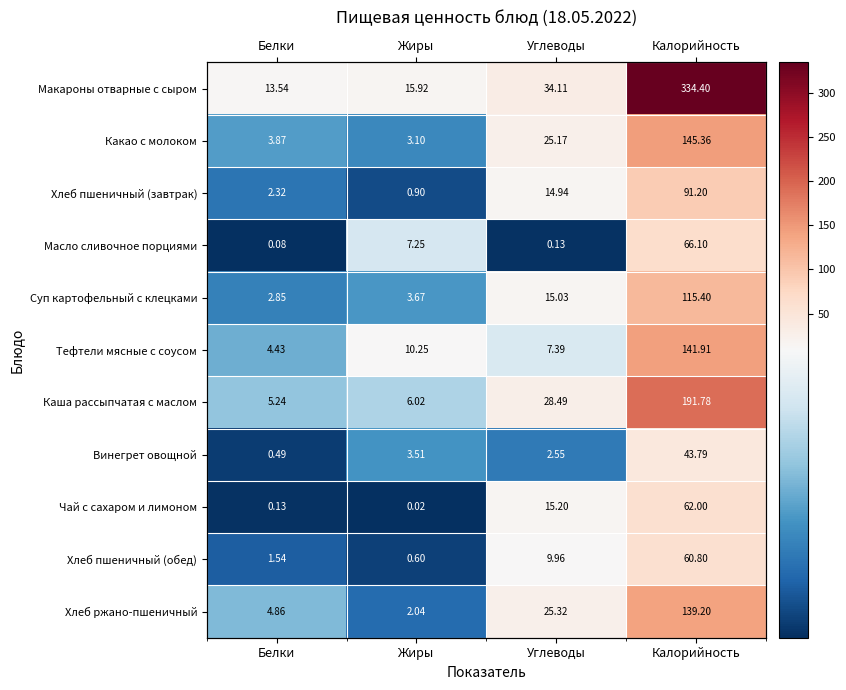

What is the minimum value for Масло сливочное порциями?

0.1